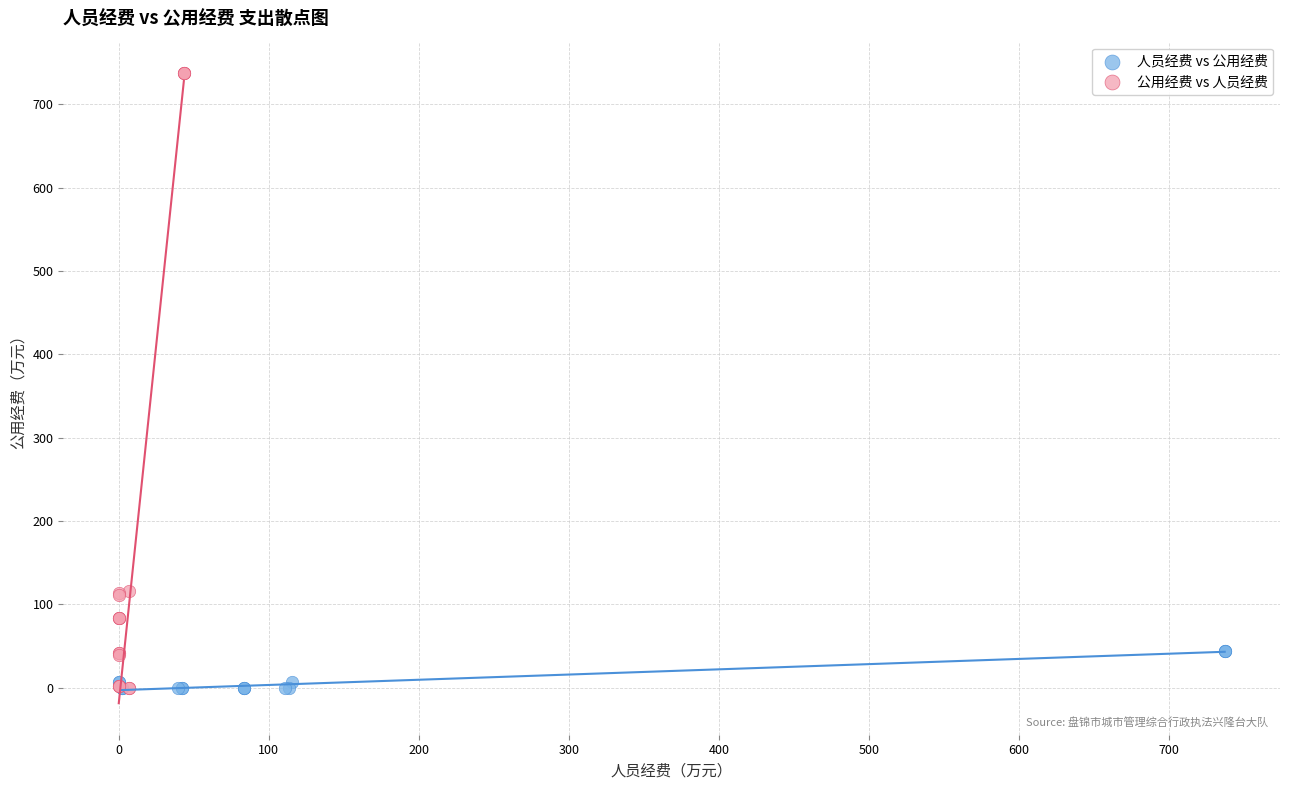

Which series has the widest spread of Y values?

公用经费 vs 人员经费